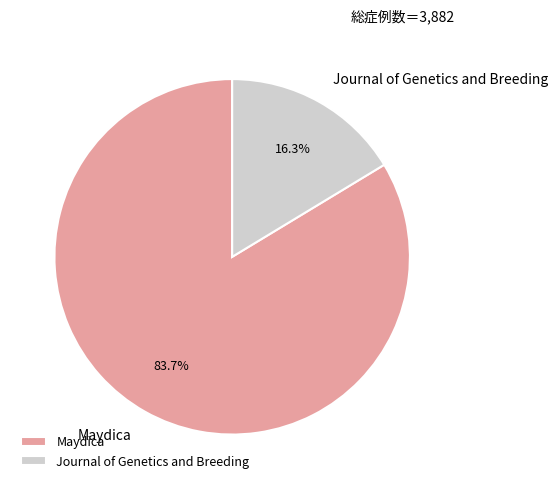

Does Journal of Genetics and Breeding represent more than half of the total?

No